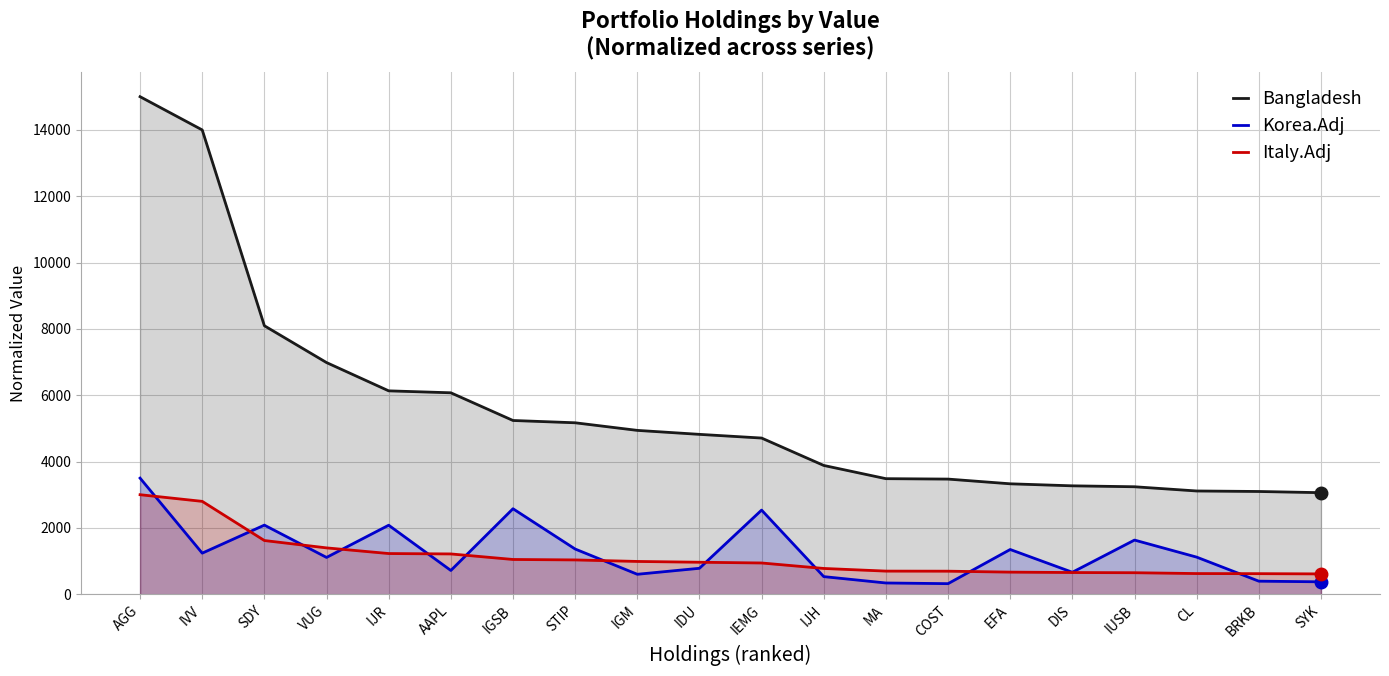

What is the maximum value shown in the chart?

15000.0